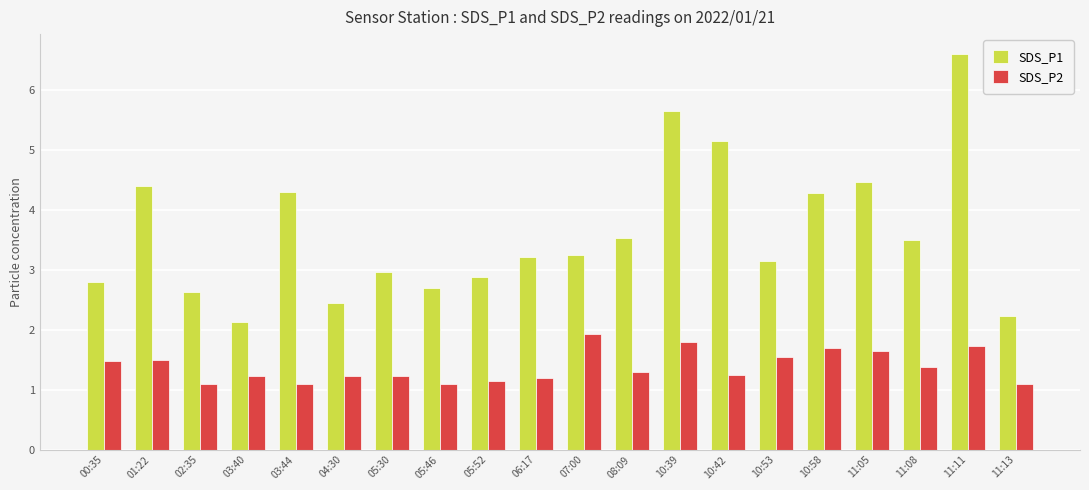

What is the sum of the SDS_P1 values at 07:00 and 10:58?

7.5